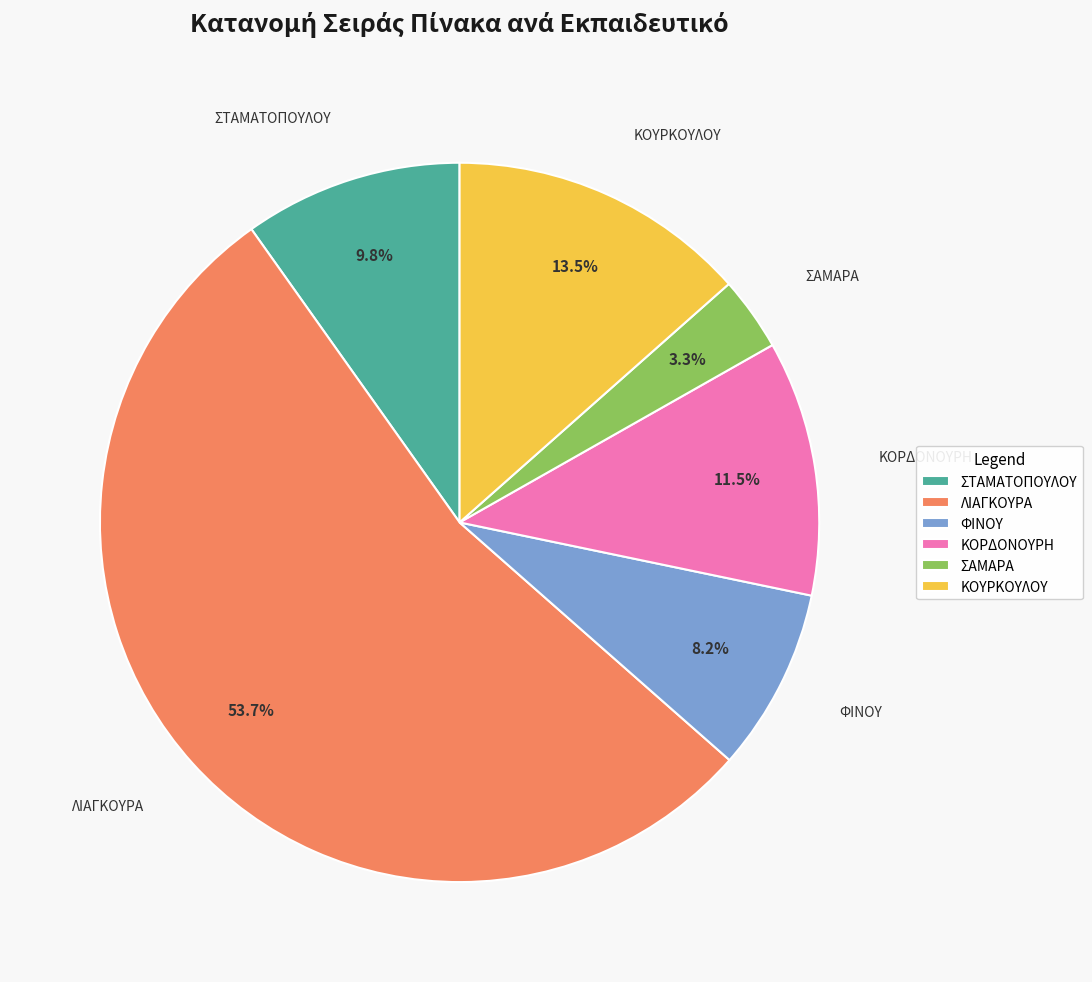

What is the majority slice?

ΛΙΑΓΚΟΥΡΑ